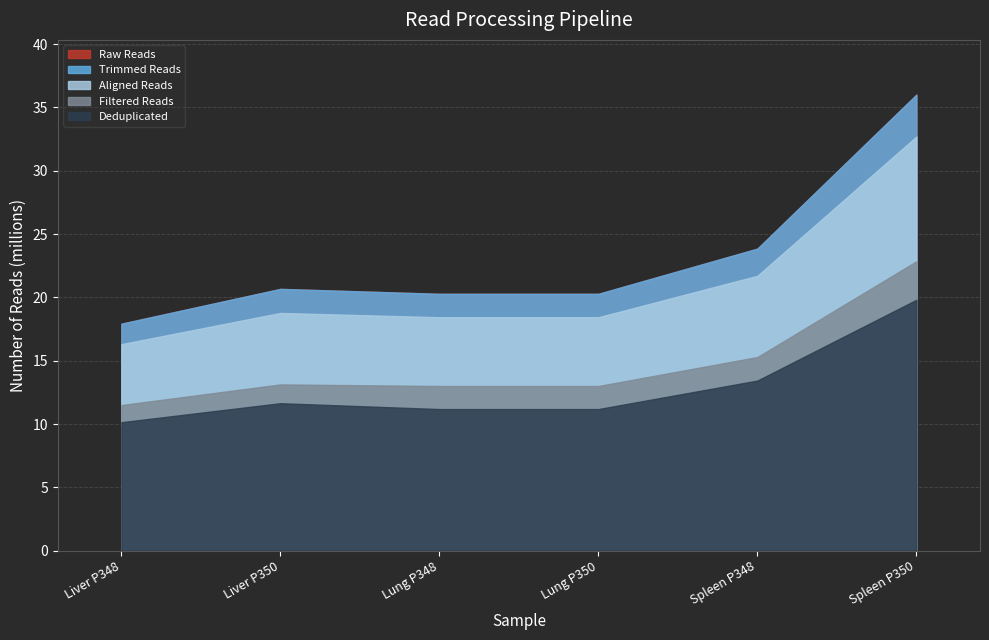

True or false: Raw Reads and Trimmed Reads cross at least once.

False